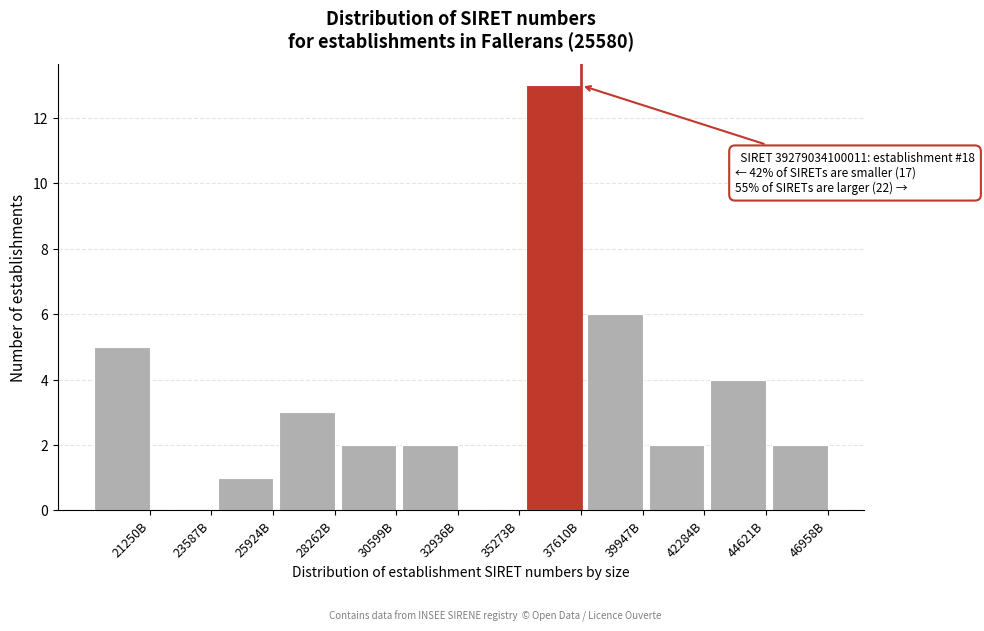

Reading right to left, list all the values displayed in this chart.

46958B=2	44621B=4	42284B=2	39947B=6	37610B=13	35273B=0	32936B=2	30599B=2	28262B=3	25924B=1	23587B=0	21250B=5